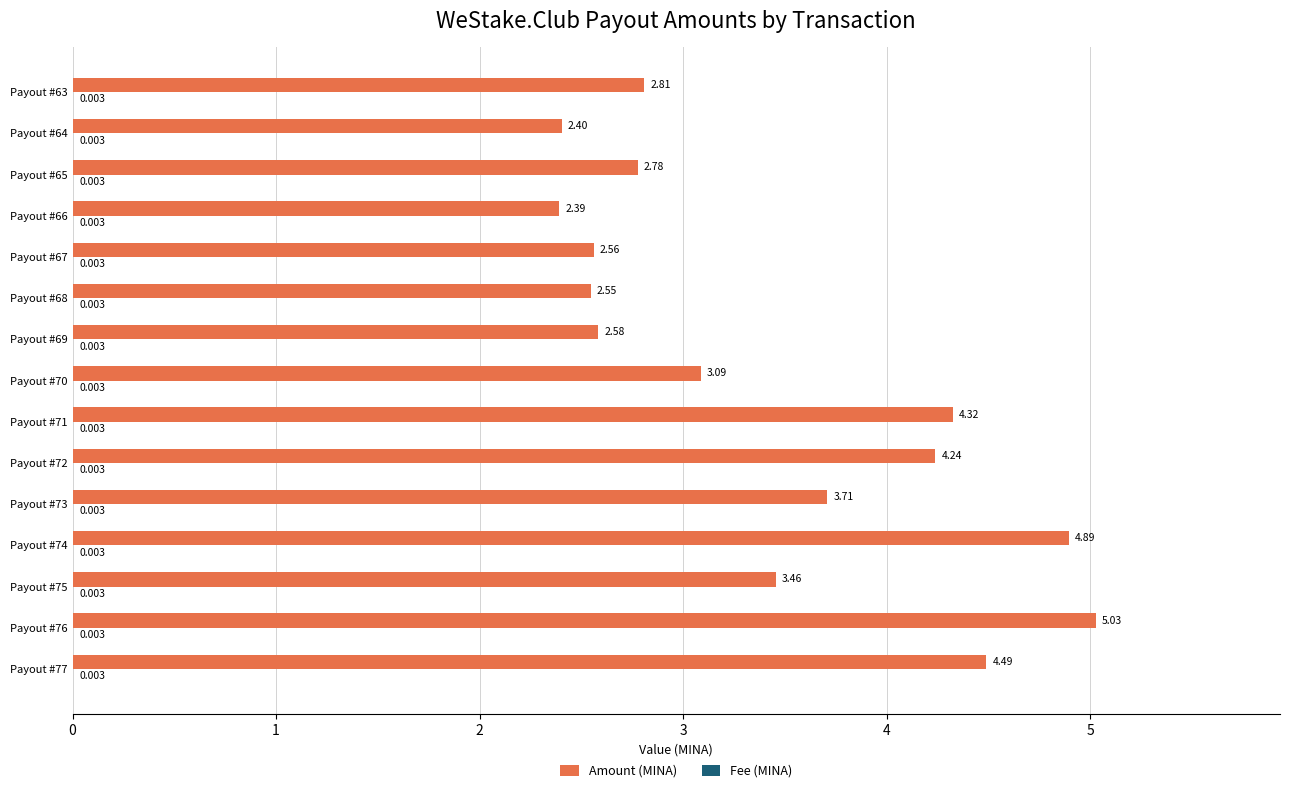

Between Payout #68 and Payout #64, which series saw the biggest shift?

Amount (MINA)